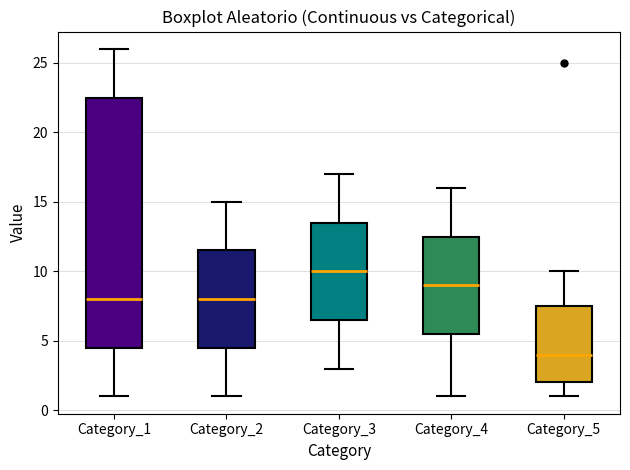

Reading left to right, read every box against the y-axis: the position of its median line, the range the box covers, and the ends of its whiskers. The values are not printed on the chart, so give them approximately, as read against the axis.

Category_1: median 8.0, box 4.5 to 22.5, whiskers 1.0 to 26.0
Category_2: median 8.0, box 4.5 to 11.5, whiskers 1.0 to 15.0
Category_3: median 10.0, box 6.5 to 13.5, whiskers 3.0 to 17.0
Category_4: median 9.0, box 5.5 to 12.5, whiskers 1.0 to 16.0
Category_5: median 4.0, box 2.0 to 7.5, whiskers 1.0 to 10.0